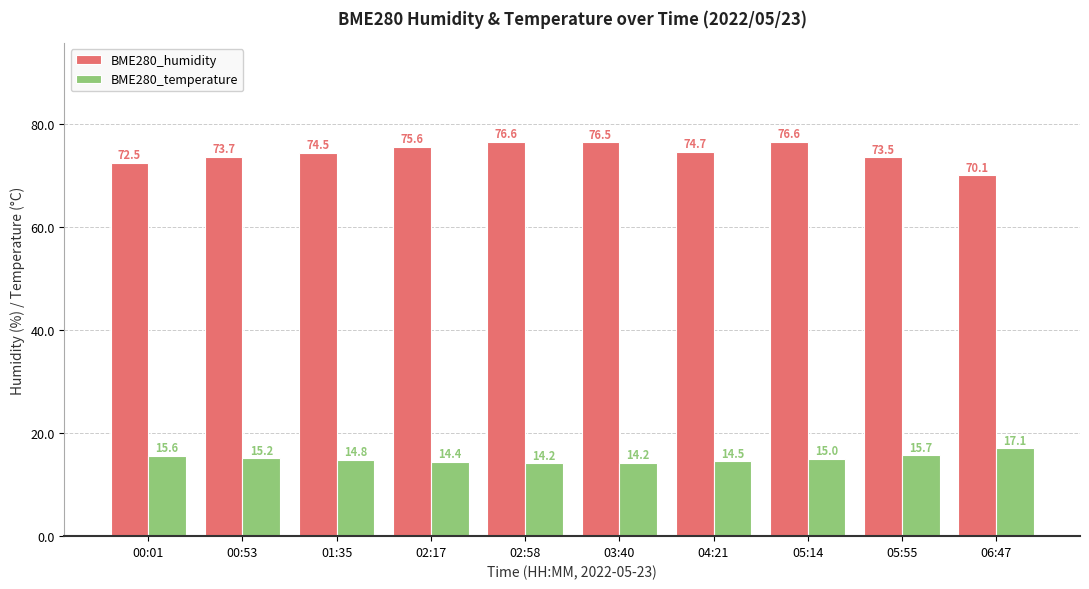

What is the total value across all series at 05:14?

91.6